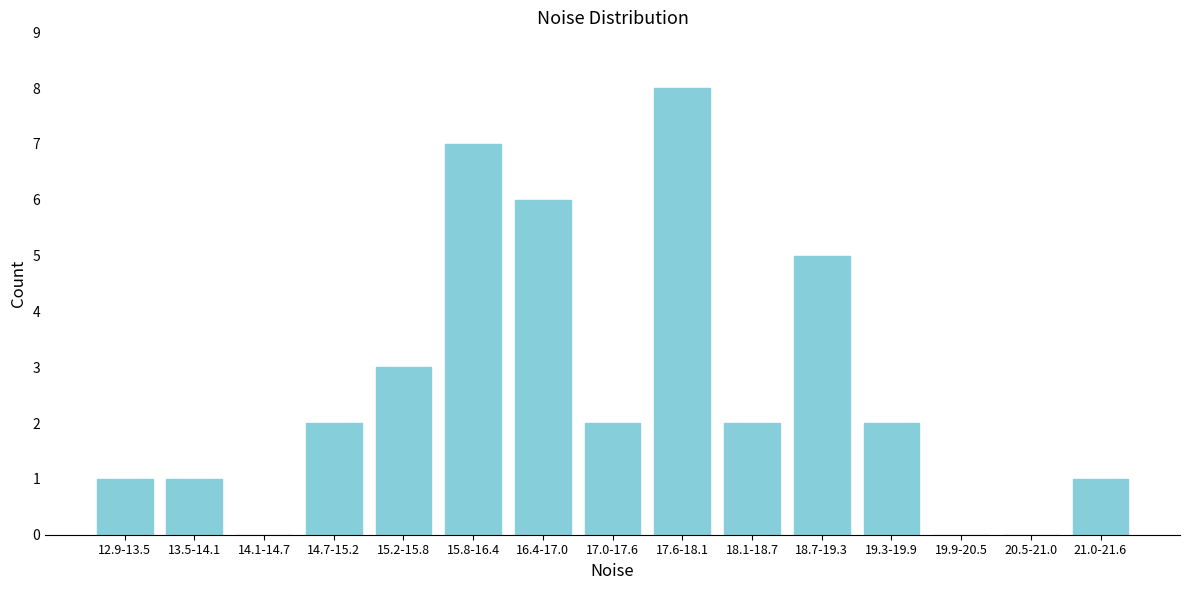

Reading right to left, extract all data points from this chart.

21.0-21.6=1	20.5-21.0=0	19.9-20.5=0	19.3-19.9=2	18.7-19.3=5	18.1-18.7=2	17.6-18.1=8	17.0-17.6=2	16.4-17.0=6	15.8-16.4=7	15.2-15.8=3	14.7-15.2=2	14.1-14.7=0	13.5-14.1=1	12.9-13.5=1